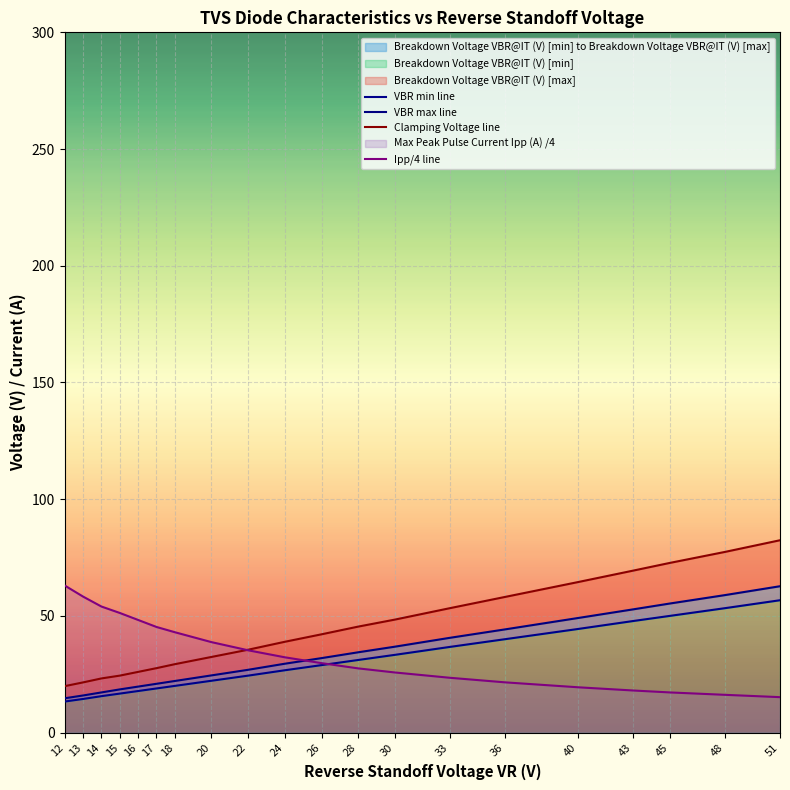

The Clamping Voltage line series shows 82.4 at 51. True or false?

True